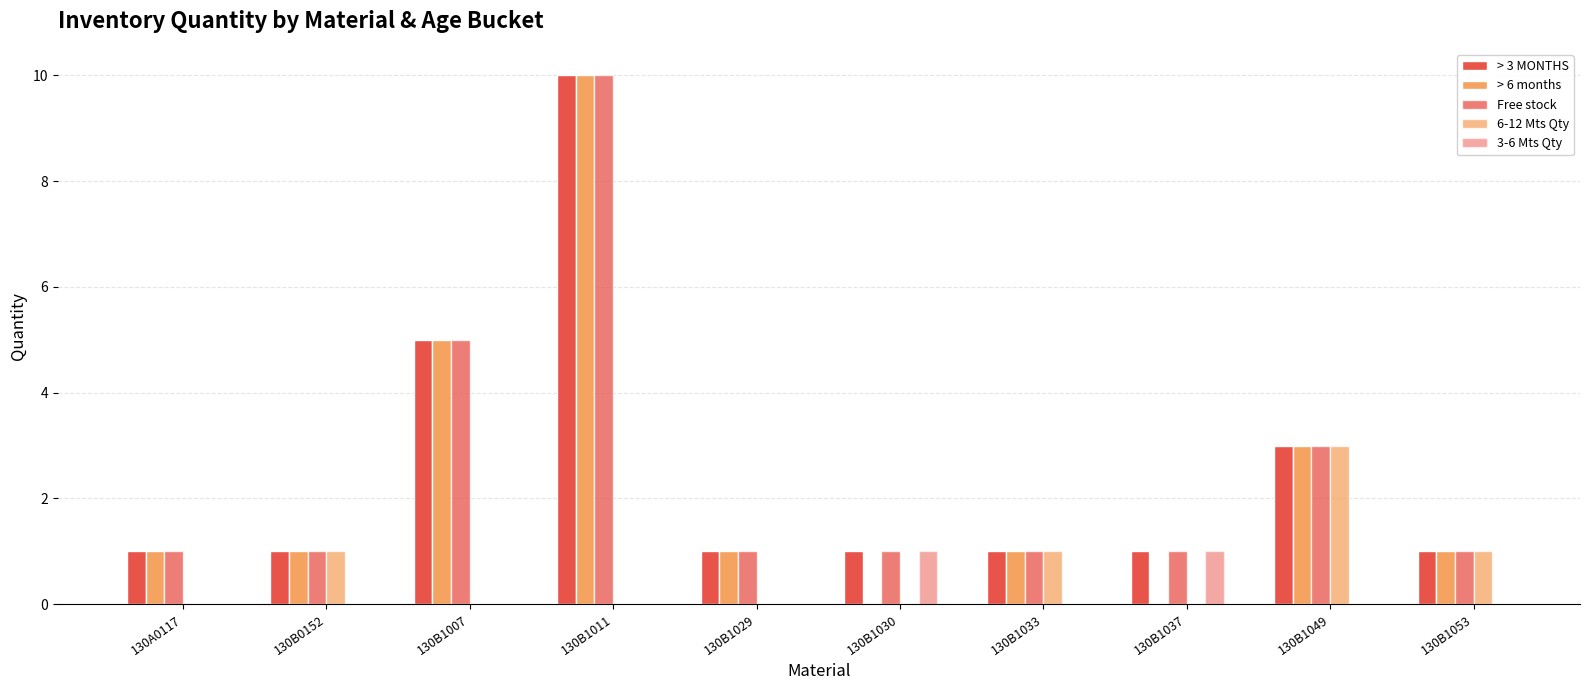

Reading right to left, transcribe all the data shown in this chart.

> 3 MONTHS: 130B1053=1	130B1049=3	130B1037=1	130B1033=1	130B1030=1	130B1029=1	130B1011=10	130B1007=5	130B0152=1	130A0117=1
> 6 months: 130B1053=1	130B1049=3	130B1037=0	130B1033=1	130B1030=0	130B1029=1	130B1011=10	130B1007=5	130B0152=1	130A0117=1
Free stock: 130B1053=1	130B1049=3	130B1037=1	130B1033=1	130B1030=1	130B1029=1	130B1011=10	130B1007=5	130B0152=1	130A0117=1
6-12 Mts Qty: 130B1053=1	130B1049=3	130B1037=0	130B1033=1	130B1030=0	130B1029=0	130B1011=0	130B1007=0	130B0152=1	130A0117=0
3-6 Mts Qty: 130B1053=0	130B1049=0	130B1037=1	130B1033=0	130B1030=1	130B1029=0	130B1011=0	130B1007=0	130B0152=0	130A0117=0